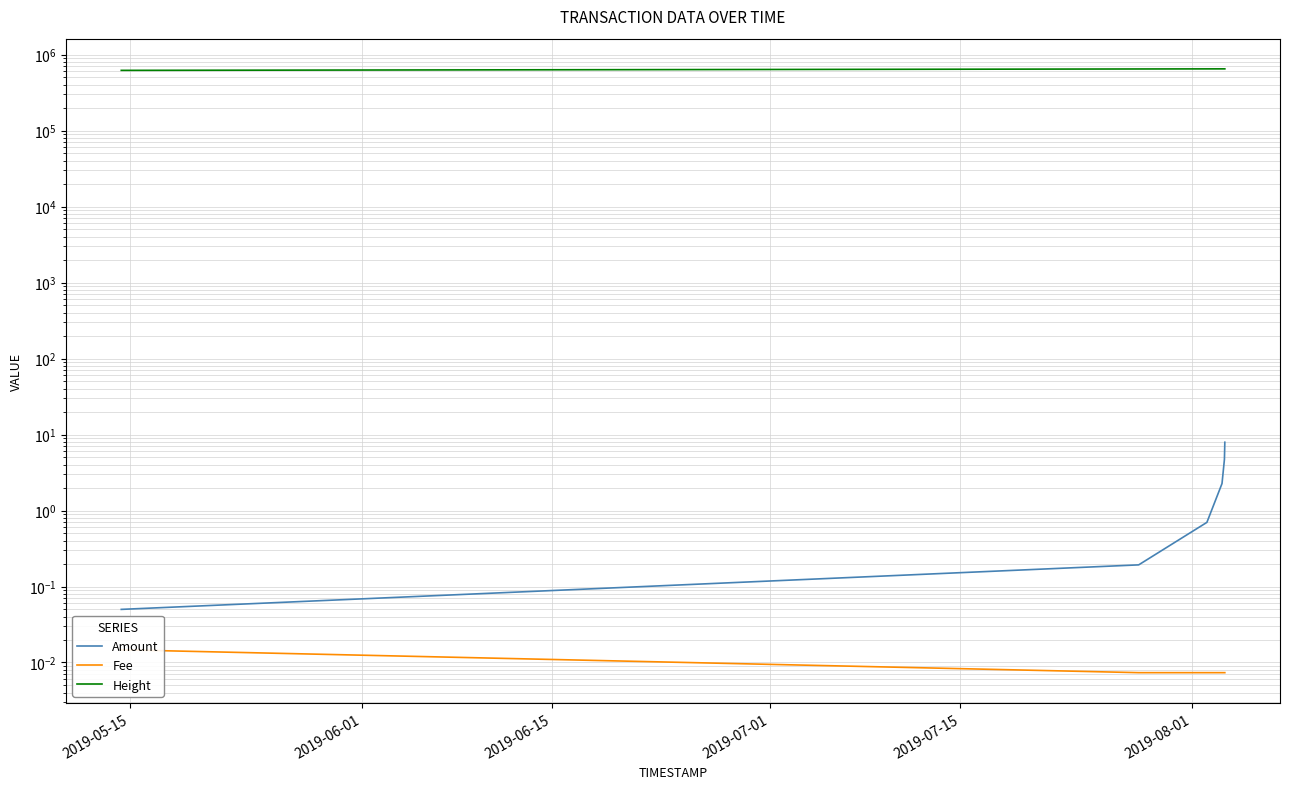

What position from the left is 2019-06-15?

3